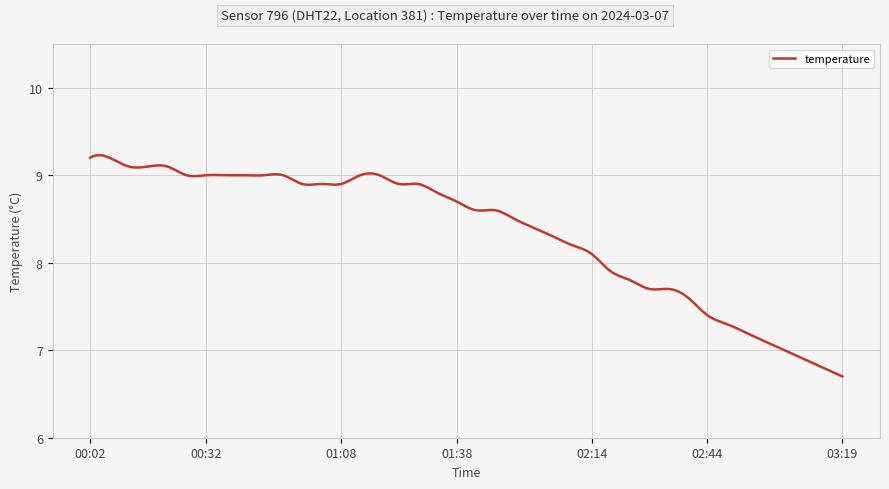

What is the maximum value shown in the chart?

9.2